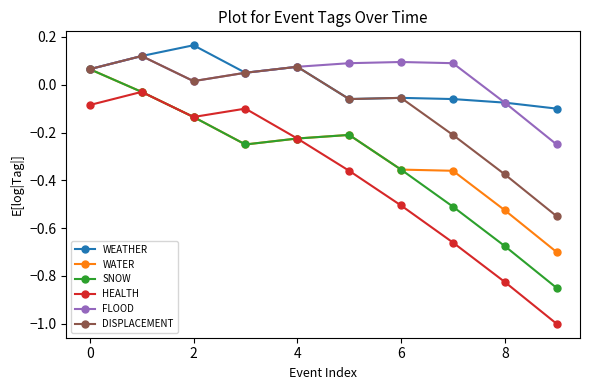

What is the minimum value shown in the chart?

-1.0